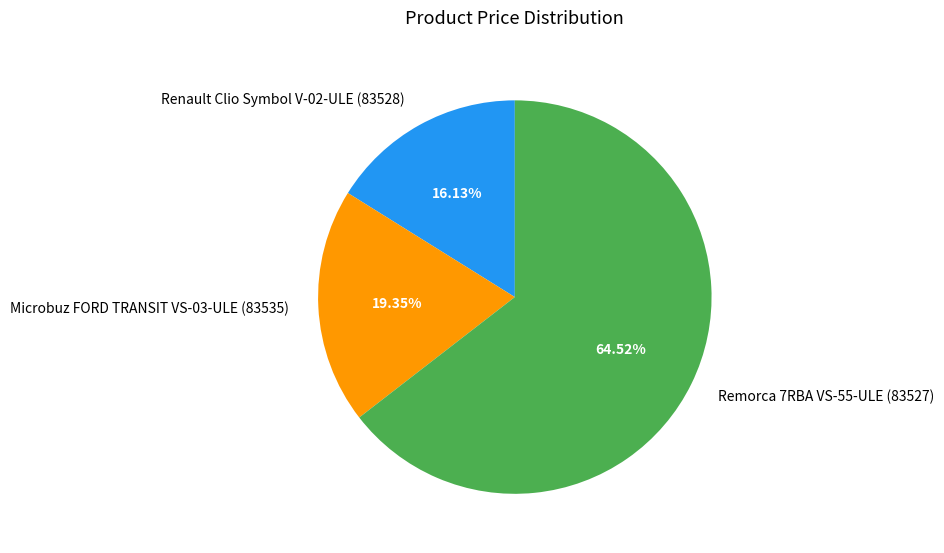

Which category has the biggest portion of the pie?

Remorca 7RBA VS-55-ULE (83527)